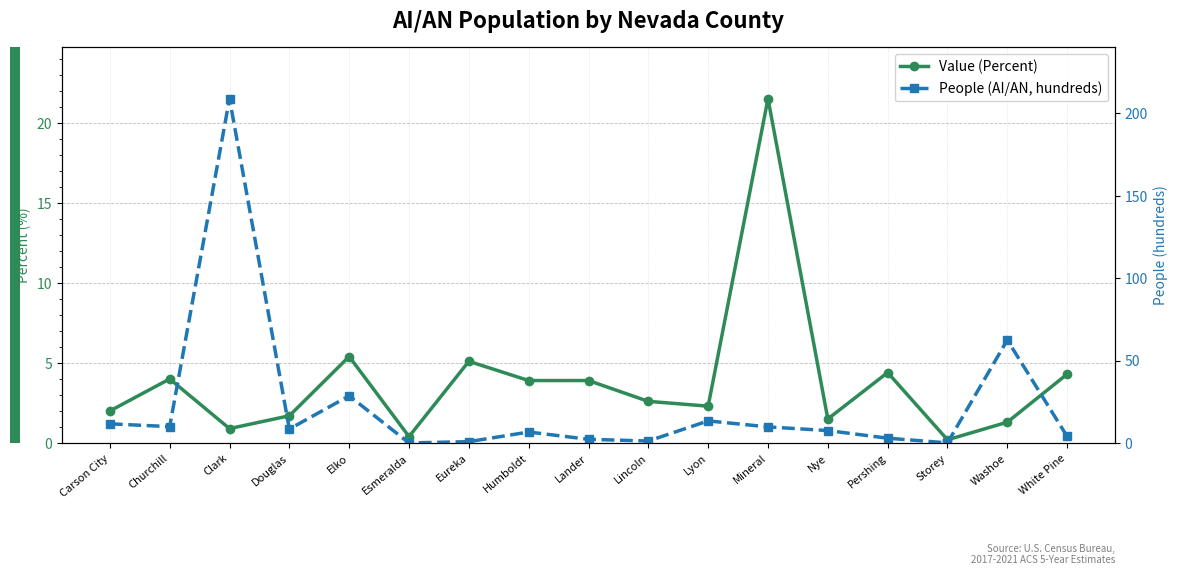

Rank the categories by People (AI/AN, hundreds) value from lowest to highest.

Esmeralda, Storey, Eureka, Lincoln, Lander, Pershing, White Pine, Humboldt, Nye, Douglas, Mineral, Churchill, Carson City, Lyon, Elko, Washoe, Clark